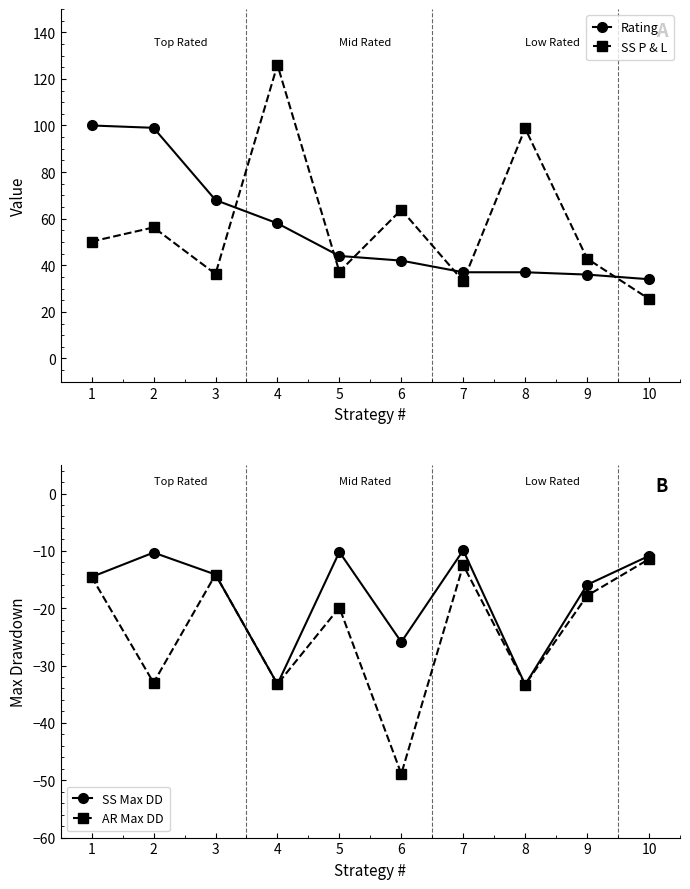

At which category does the chart reach its peak across all series?

4